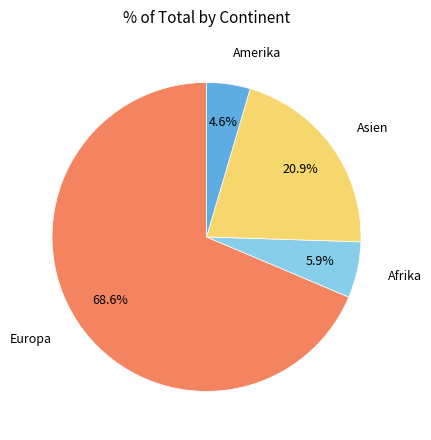

What percentage is the Europa slice, to the nearest percent?

69%